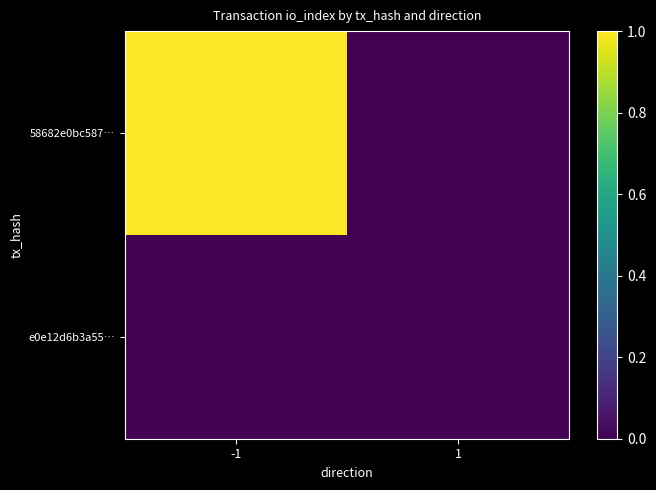

At how many categories does at least one series exceed 0?

1